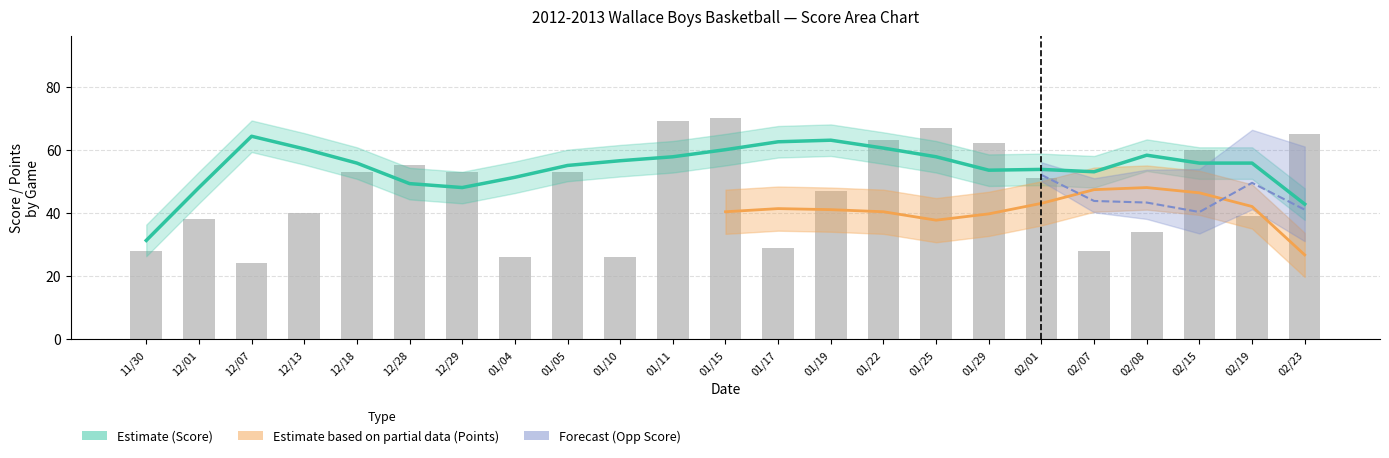

At how many categories does at least one series exceed 67?

4